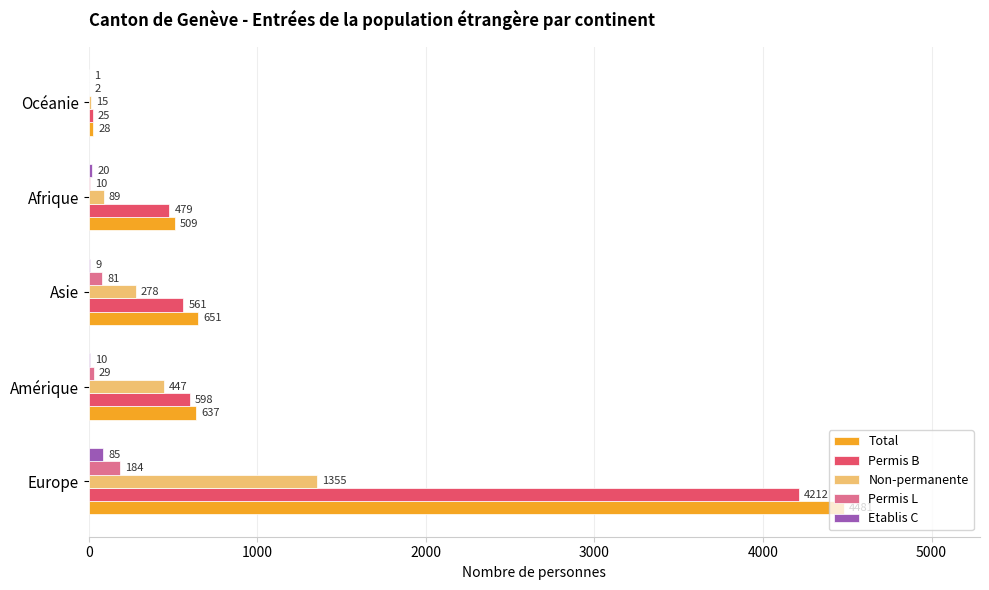

Between Amérique and Afrique, which series saw the biggest shift?

Non-permanente